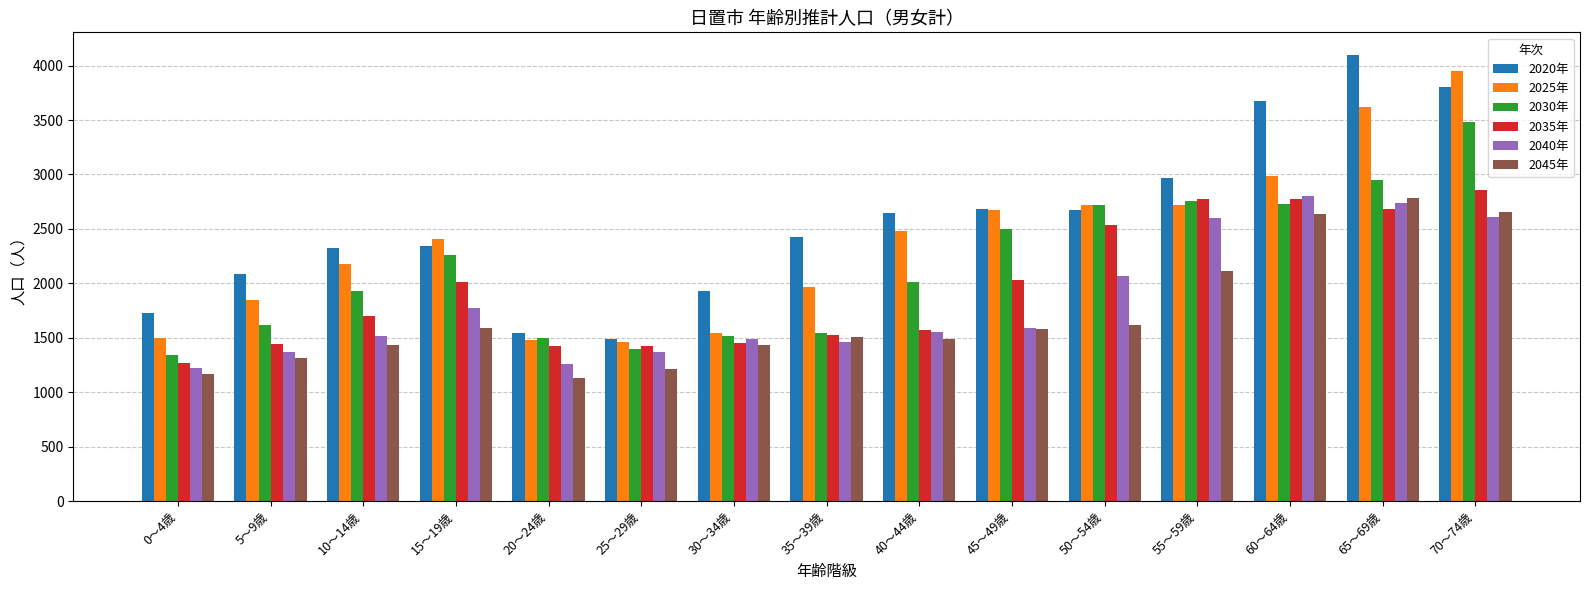

Which series changed the most between 0～4歳 and 60～64歳?

2020年